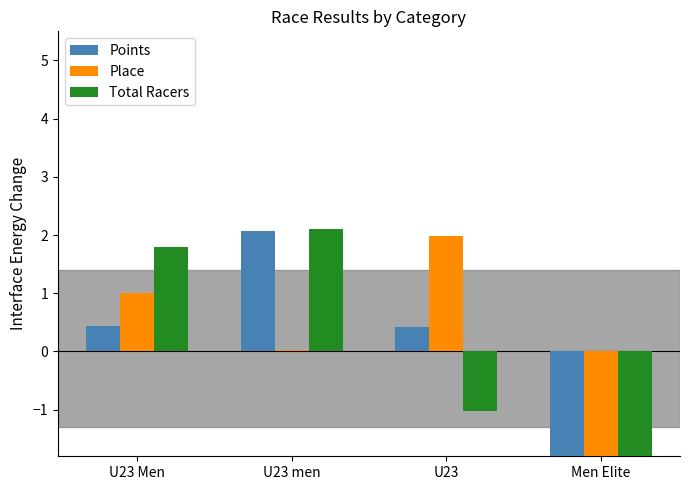

At which category is the sum across all series the highest?

U23 men